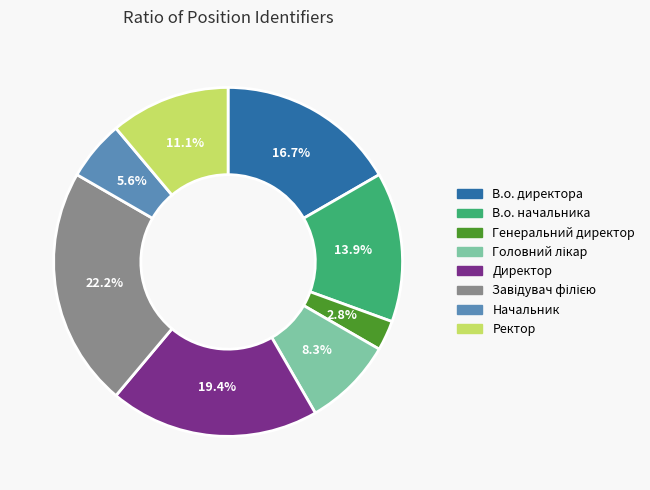

Count the number of slices in the pie.

8